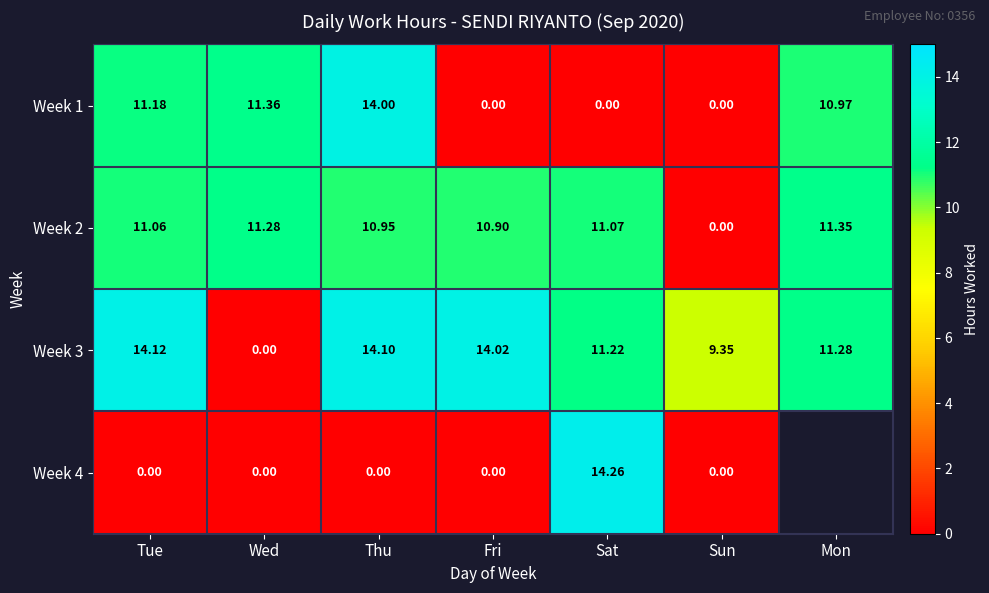

What is the sum of all Week 1 values?

47.5